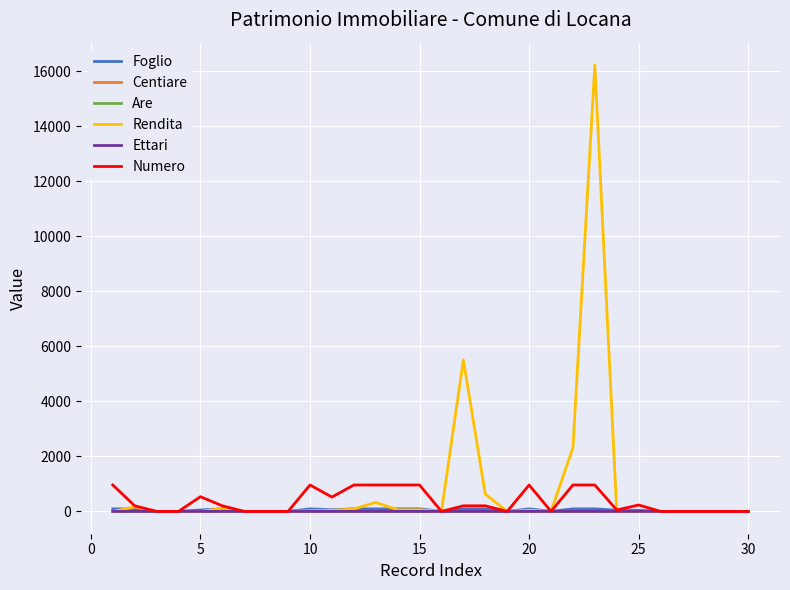

What is the maximum value shown in the chart?

16236.1